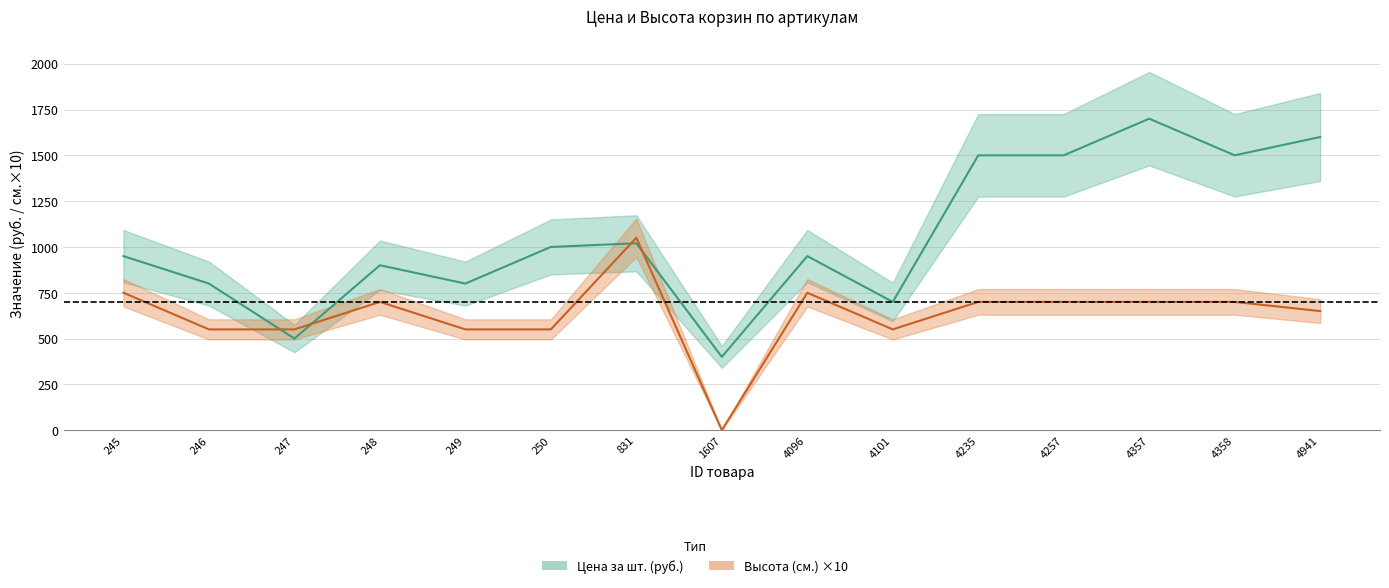

True or false: Высота (см.) and Цена за шт. (руб.) cross at least once.

True